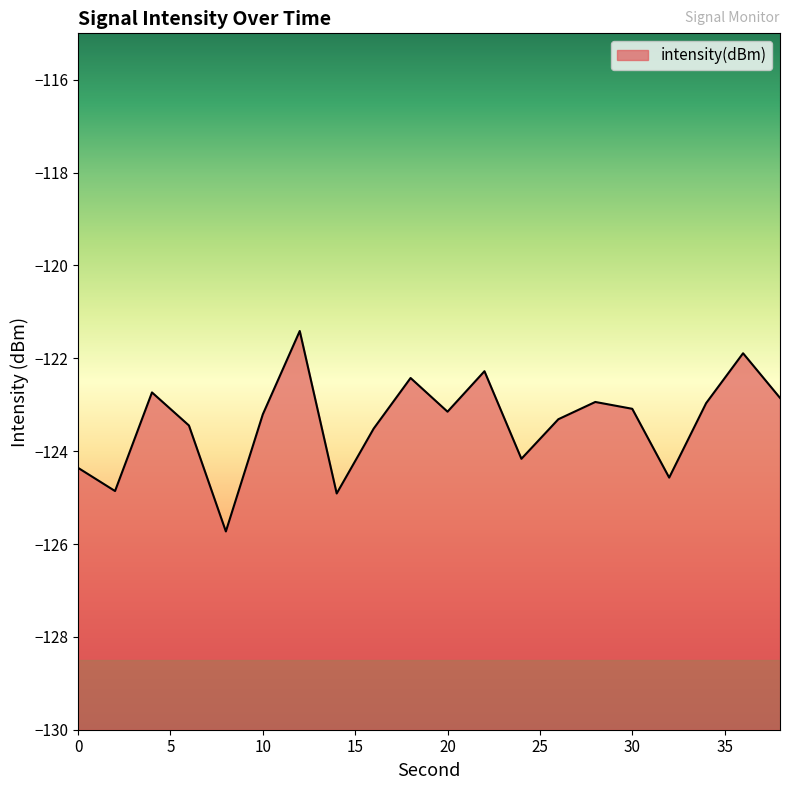

How many points are lower than both their immediate neighbors (excluding endpoints)?

6